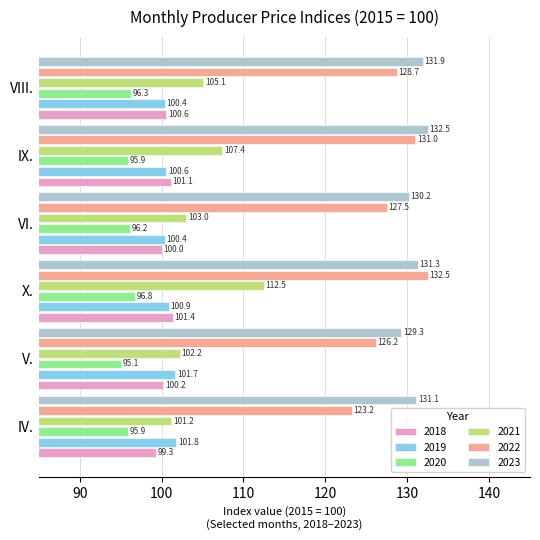

How many data points in 2021 are above 105?

3